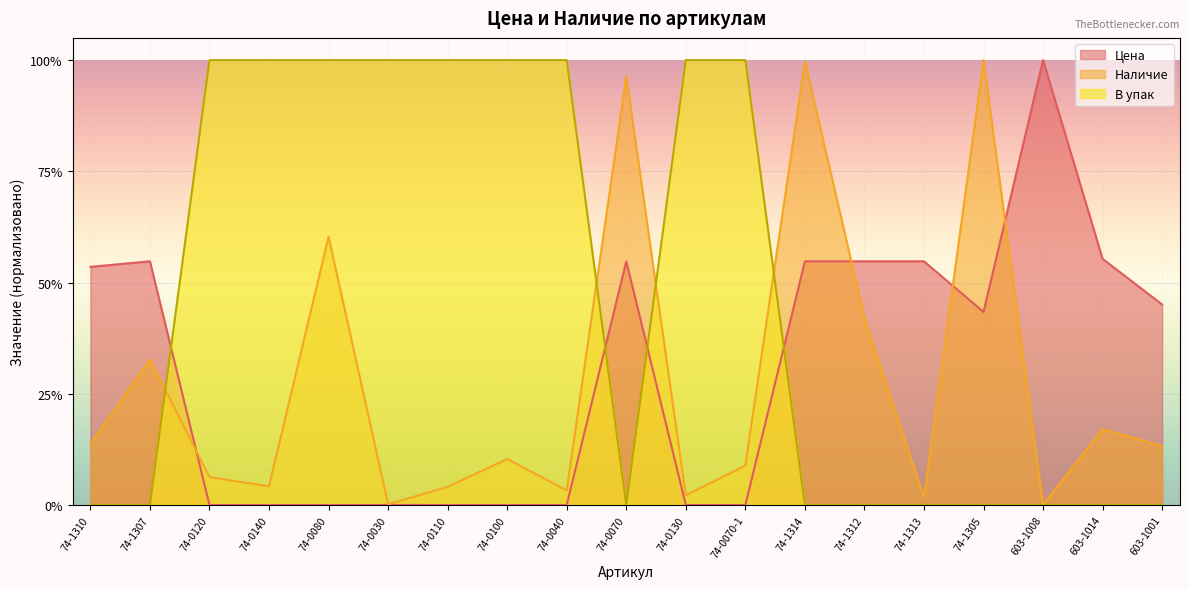

The В упак series shows 1.5 at 74-0100. True or false?

False